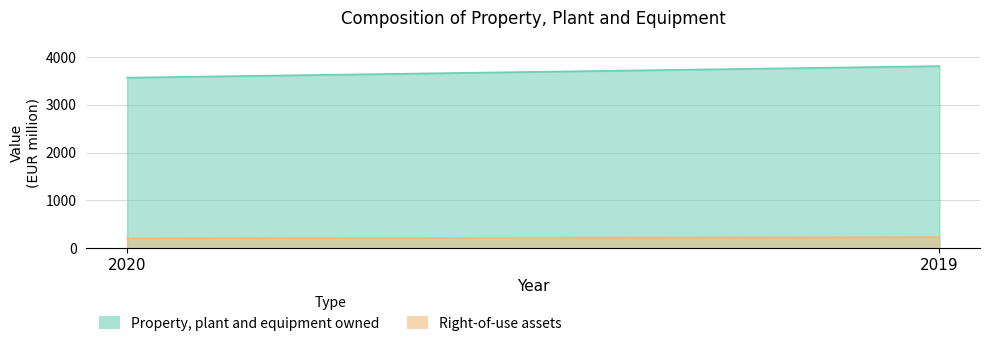

List the labels in order of Property, plant and equipment owned value, smallest first.

2020, 2019